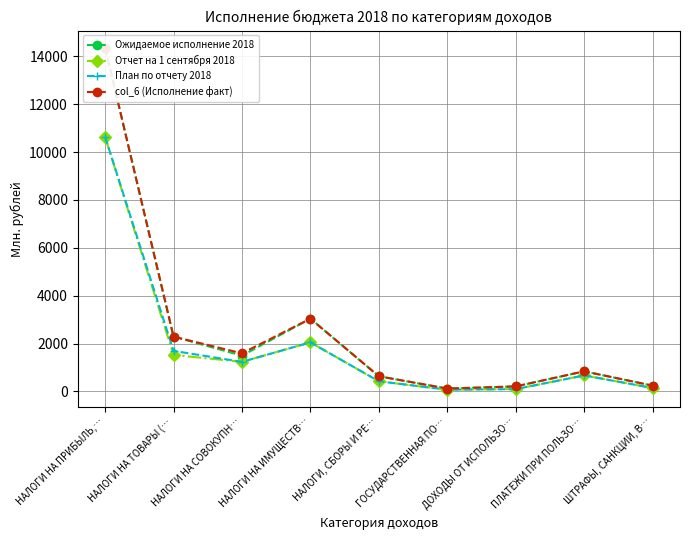

True or false: col_6 (Исполнение факт) has a value of 122.1 at ГОСУДАРСТВЕННАЯ ПО….

True